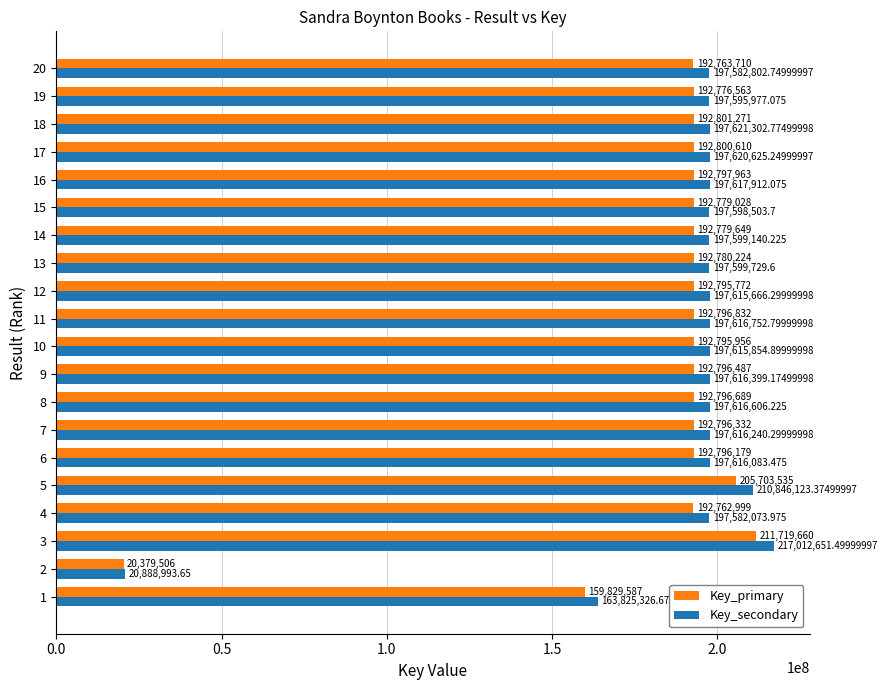

What is the greatest value displayed?

217012651.5